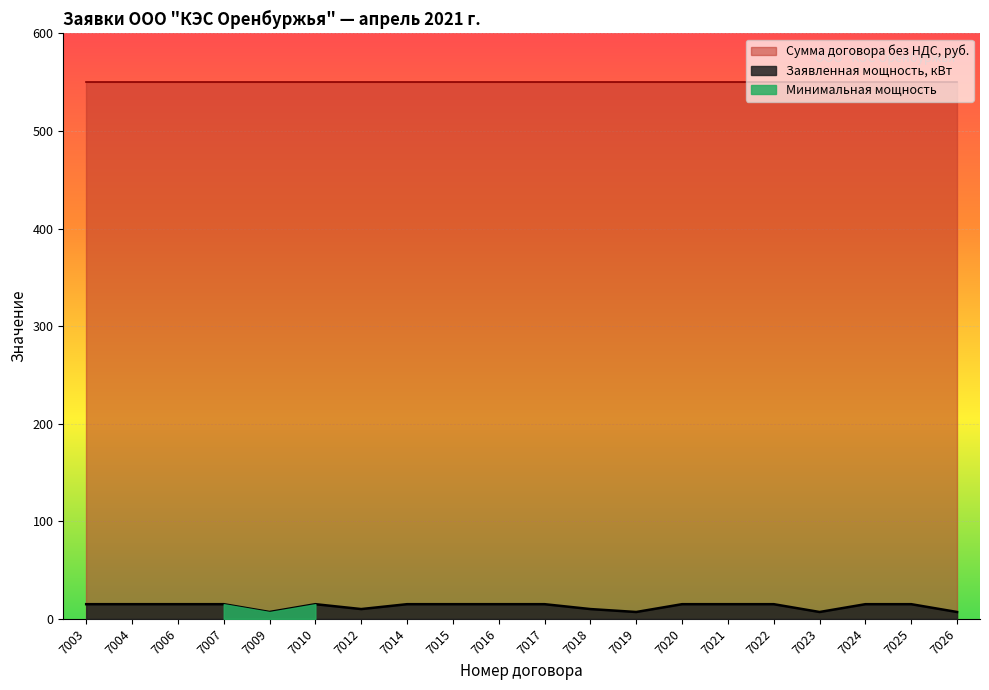

Where is the data nearest to the value 11?

7012